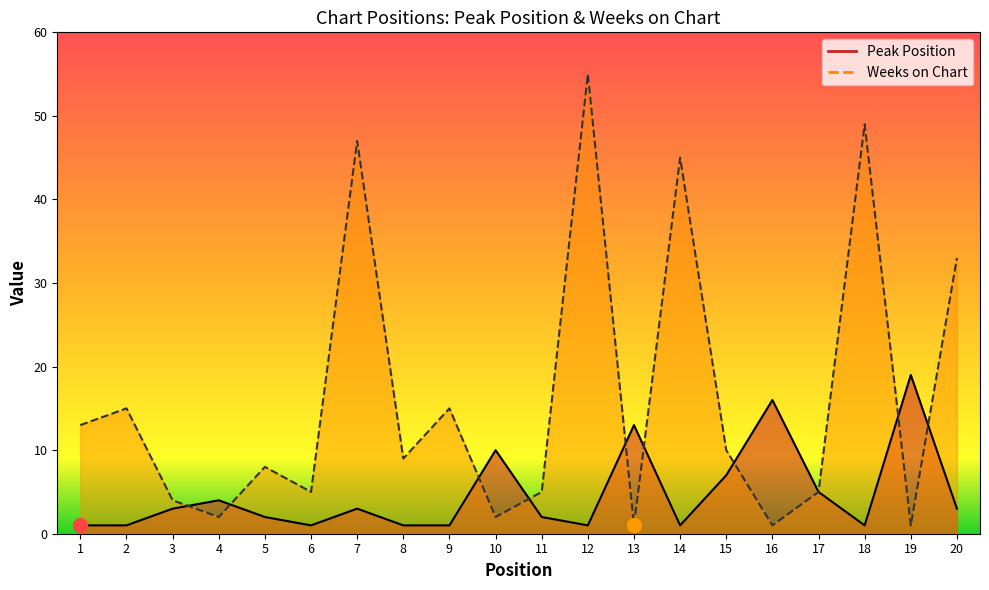

What is the difference between the Peak Position values at 12 and 11?

1